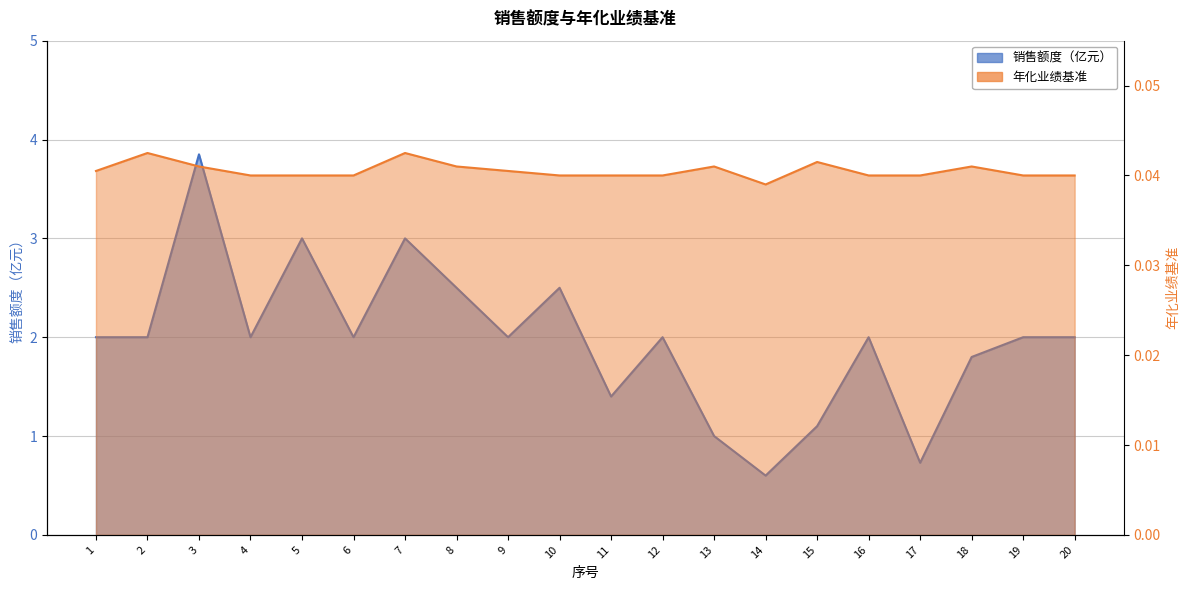

Reading right to left, list all the values displayed in this chart.

销售额度（亿元）: 20=2.0	19=2.0	18=1.8	17=0.7	16=2.0	15=1.1	14=0.6	13=1.0	12=2.0	11=1.4	10=2.5	9=2.0	8=2.5	7=3.0	6=2.0	5=3.0	4=2.0	3=3.9	2=2.0	1=2.0
年化业绩基准: 20=0.0	19=0.0	18=0.0	17=0.0	16=0.0	15=0.0	14=0.0	13=0.0	12=0.0	11=0.0	10=0.0	9=0.0	8=0.0	7=0.0	6=0.0	5=0.0	4=0.0	3=0.0	2=0.0	1=0.0